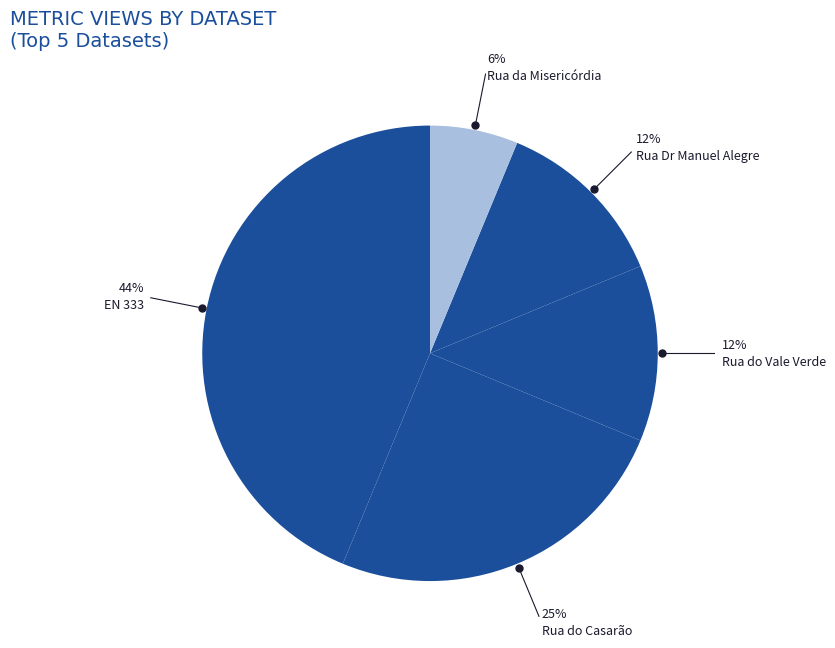

Does any single category account for the majority?

No